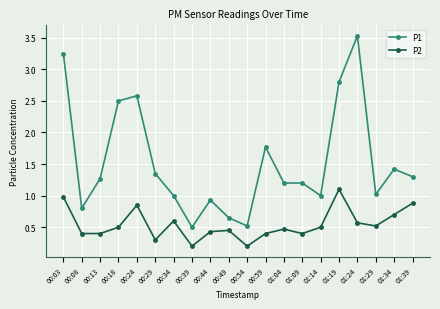

Is the value of P2 at 00:29 greater than the value of P1 at 00:49?

No